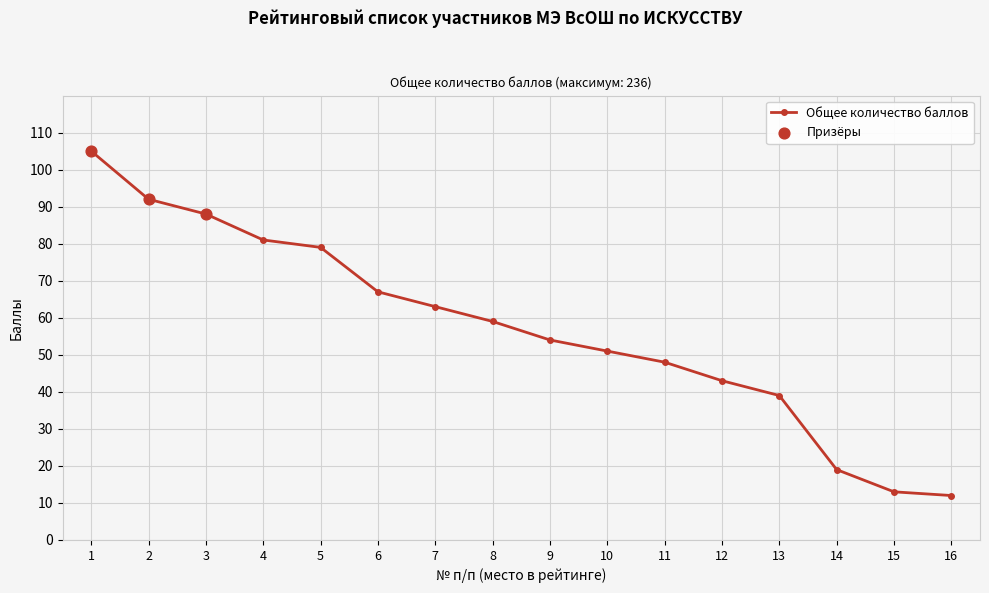

Approximately how many times larger is the value at 9 compared to 14?

2.8